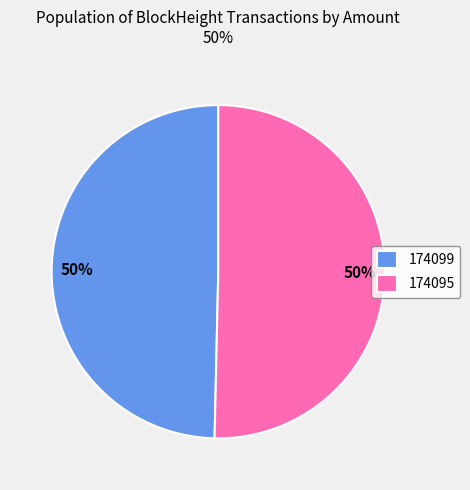

Do 174095 and 174099 together represent more than half of the pie?

Yes